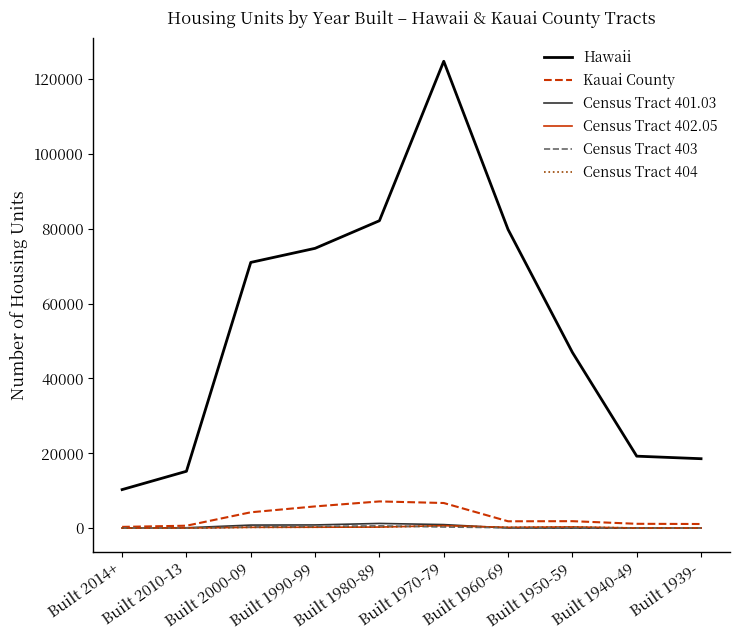

Does the chart display data point markers on the line(s)?

No